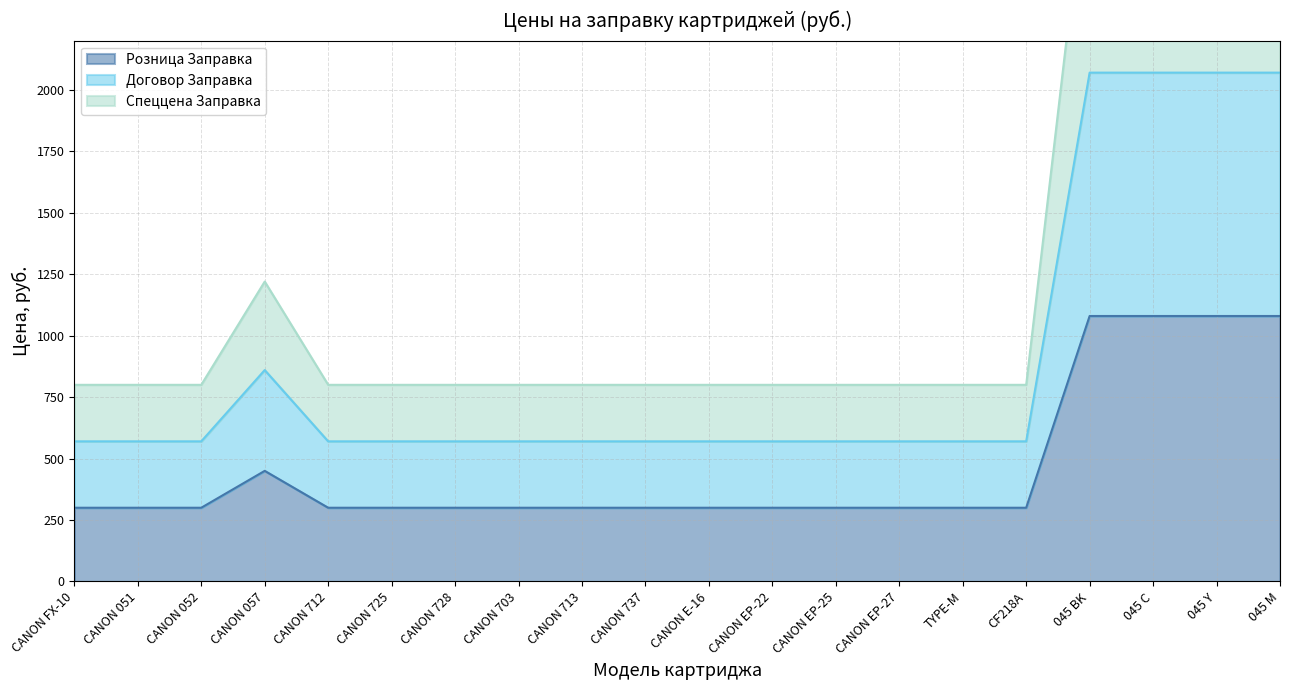

The value of Розница Заправка at CANON 728 is 300. True or false?

True